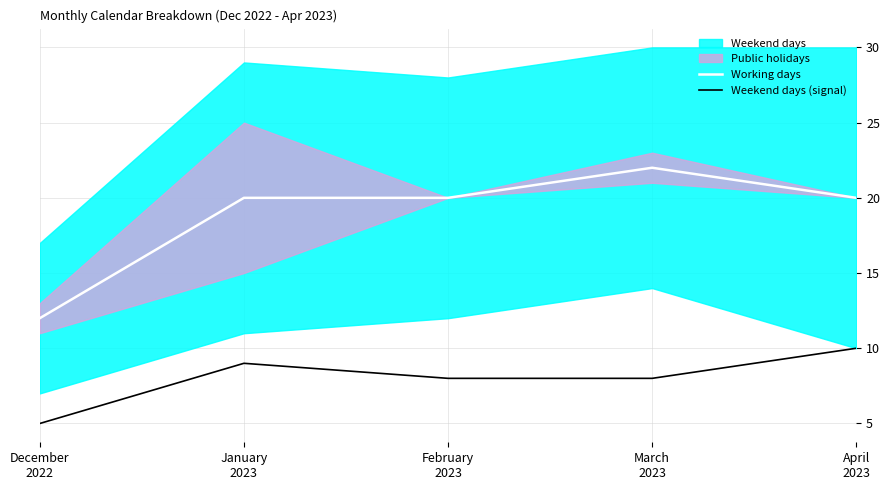

At how many categories does at least one series exceed 21?

1